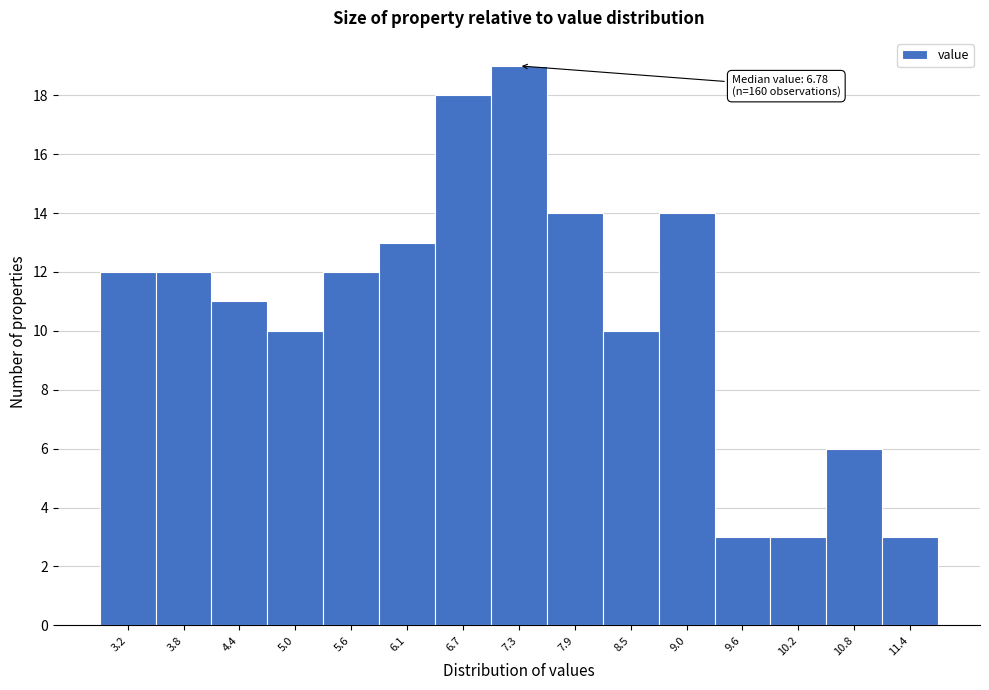

Which range on the x-axis has the tallest bar?

7.01 to 7.59